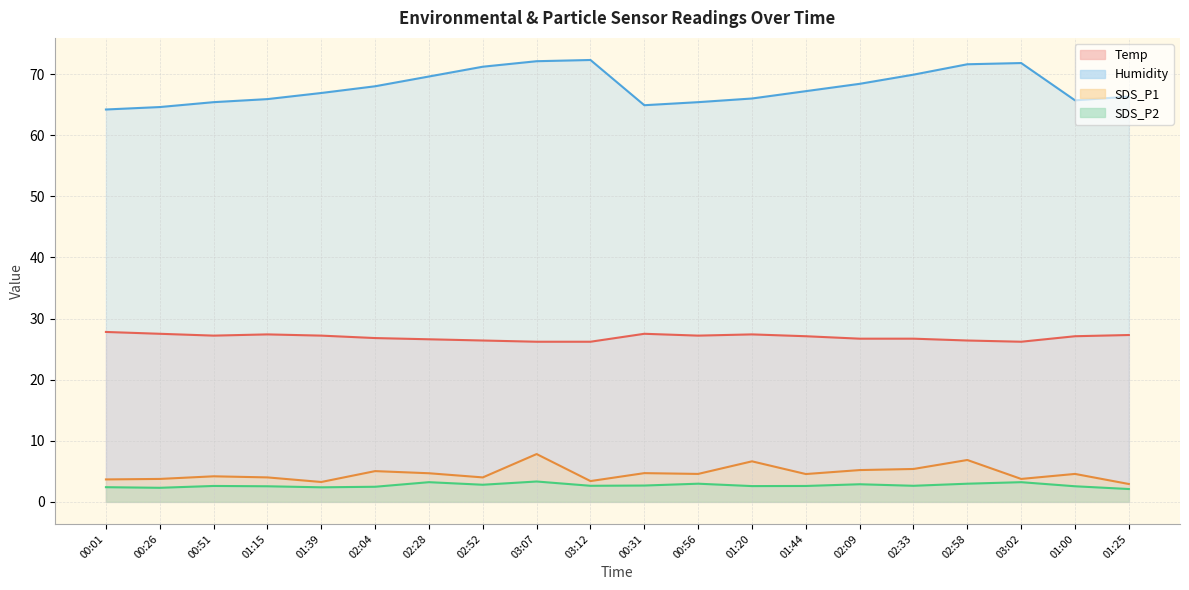

At which label does Humidity first exceed 67?

02:04